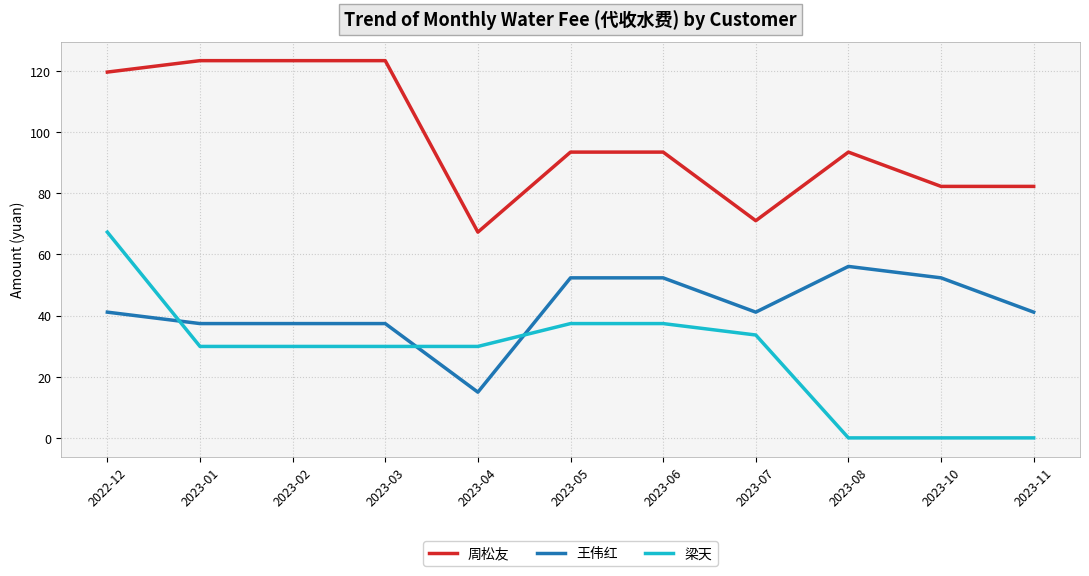

What is the difference between the maximum and minimum values in the 梁天 series?

67.3